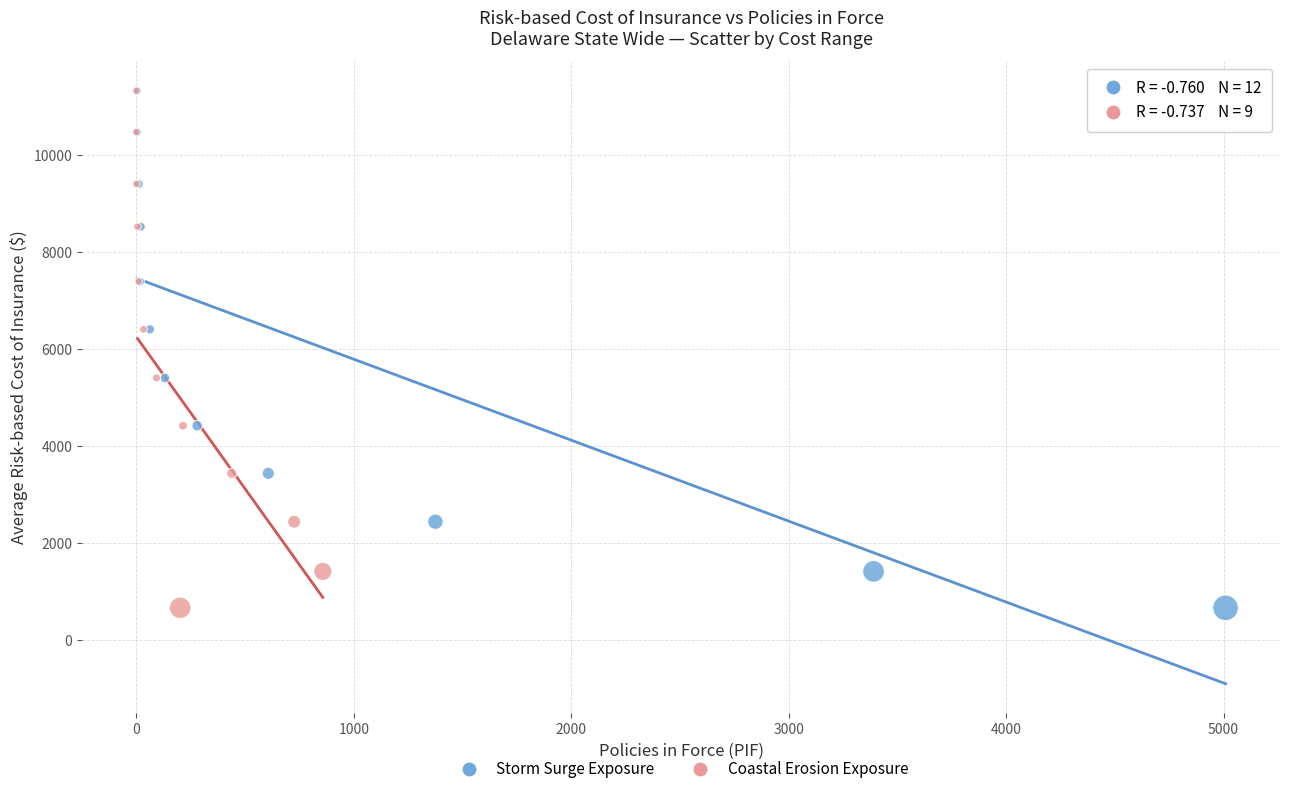

What are all the series names shown in the legend?

Storm Surge Exposure, Coastal Erosion Exposure